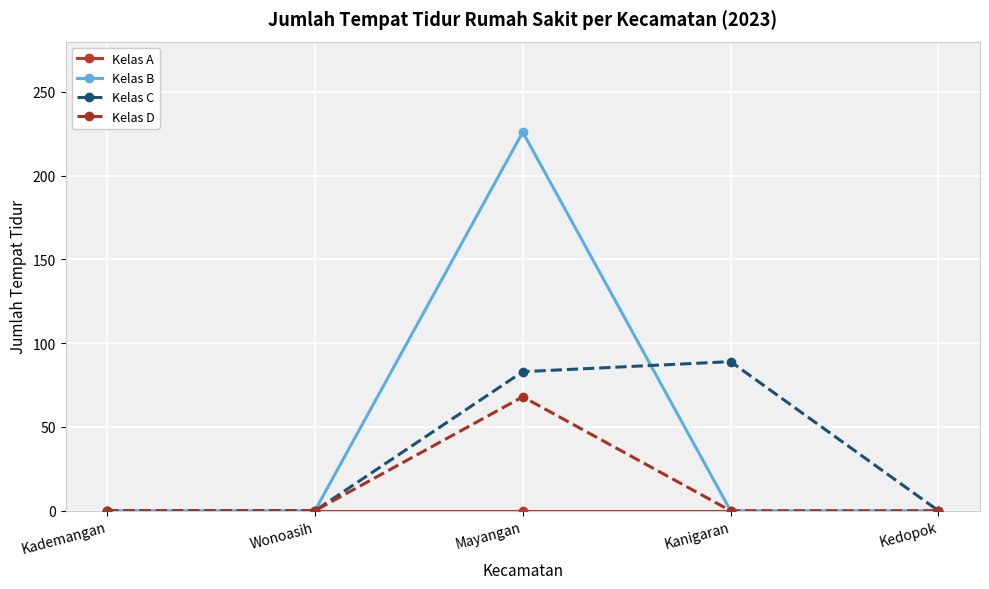

Where is the first local maximum for Kelas D?

Mayangan